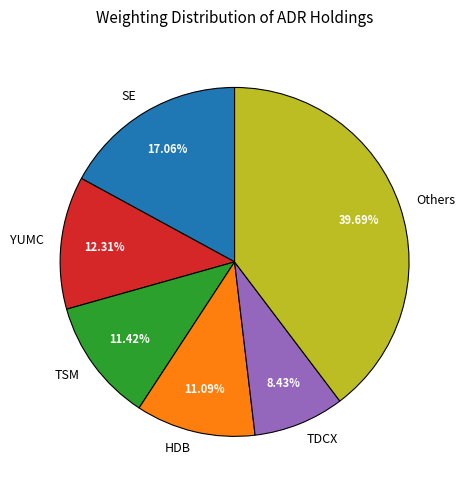

Do TDCX and TSM together represent more than half of the pie?

No